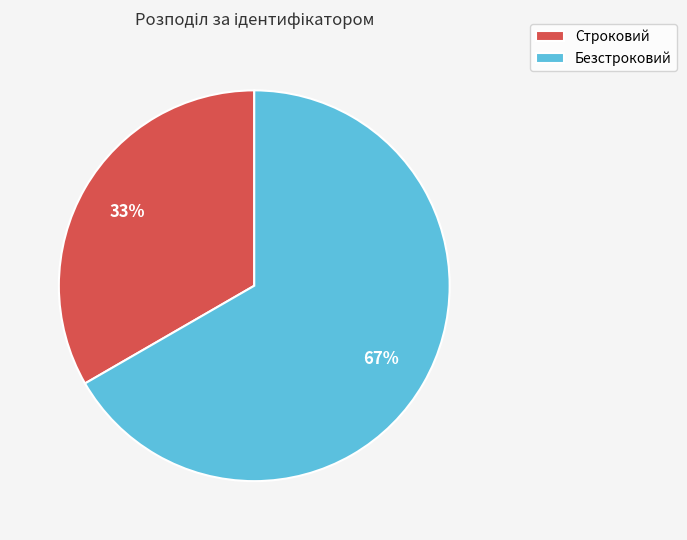

Is the sum of Строковий and Безстроковий greater than half?

Yes